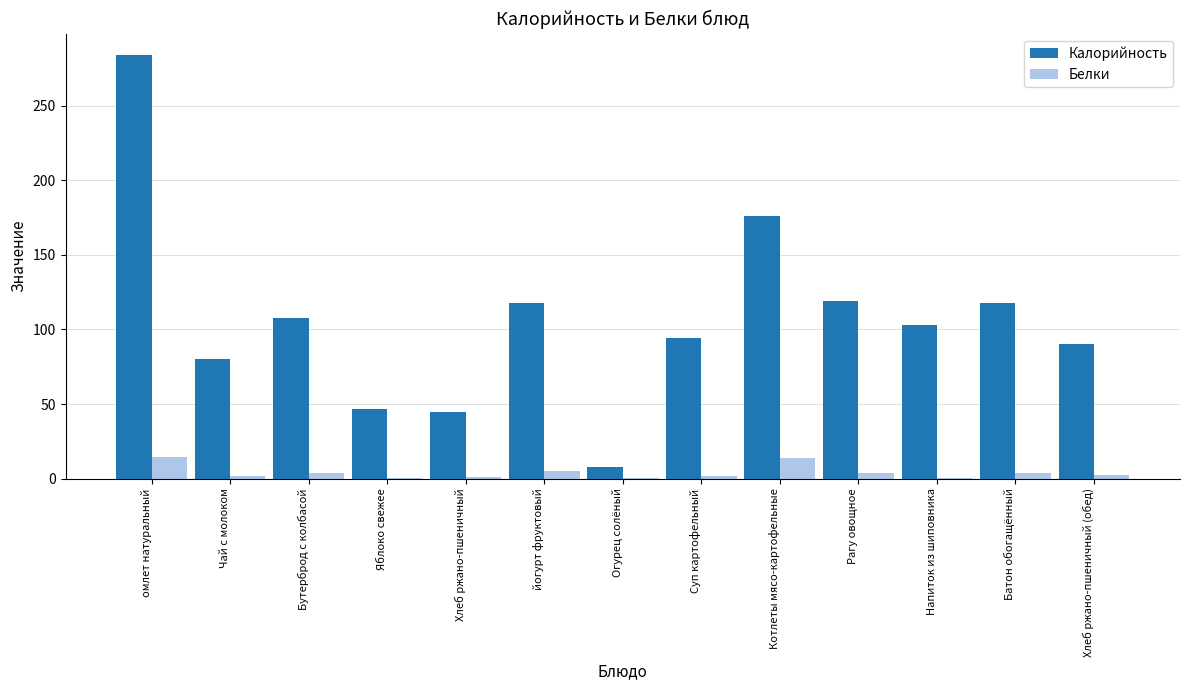

Which series changed the most between Яблоко свежее and Батон обогащённый?

Калорийность